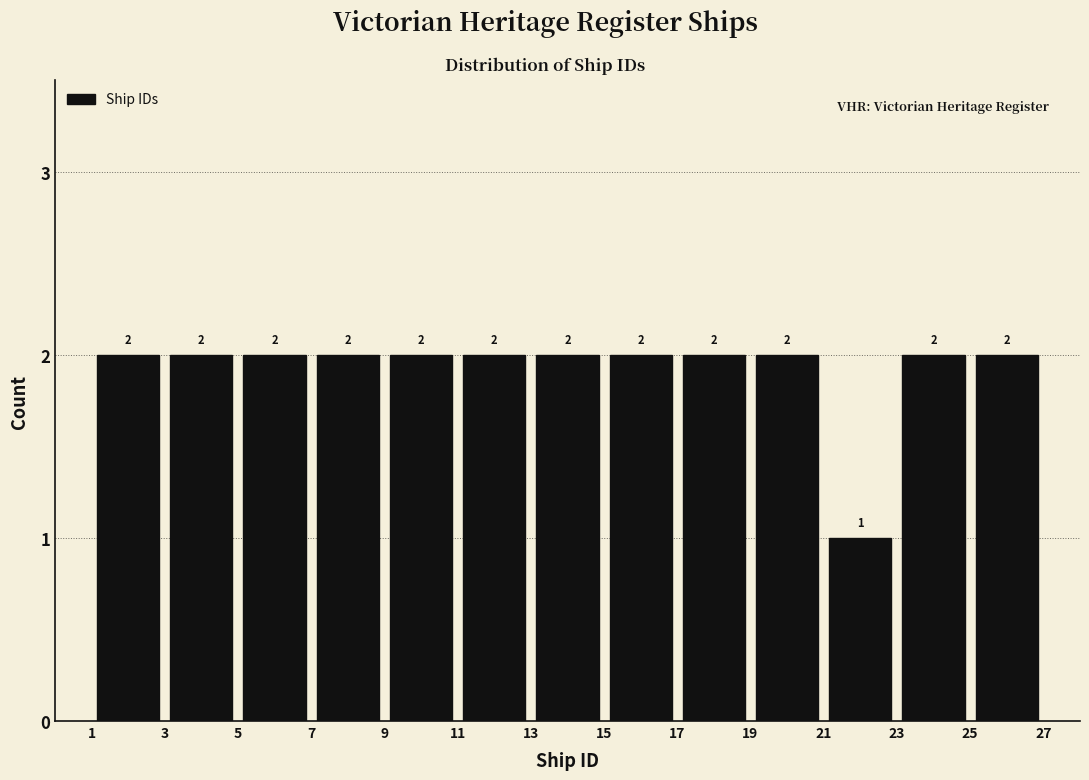

Reading left to right, transcribe this chart: for each bar, give the range it covers on the x-axis and its height.

1 to 3: 2
3 to 5: 2
5 to 7: 2
7 to 9: 2
9 to 11: 2
11 to 13: 2
13 to 15: 2
15 to 17: 2
17 to 19: 2
19 to 21: 2
21 to 23: 1
23 to 25: 2
25 to 27: 2